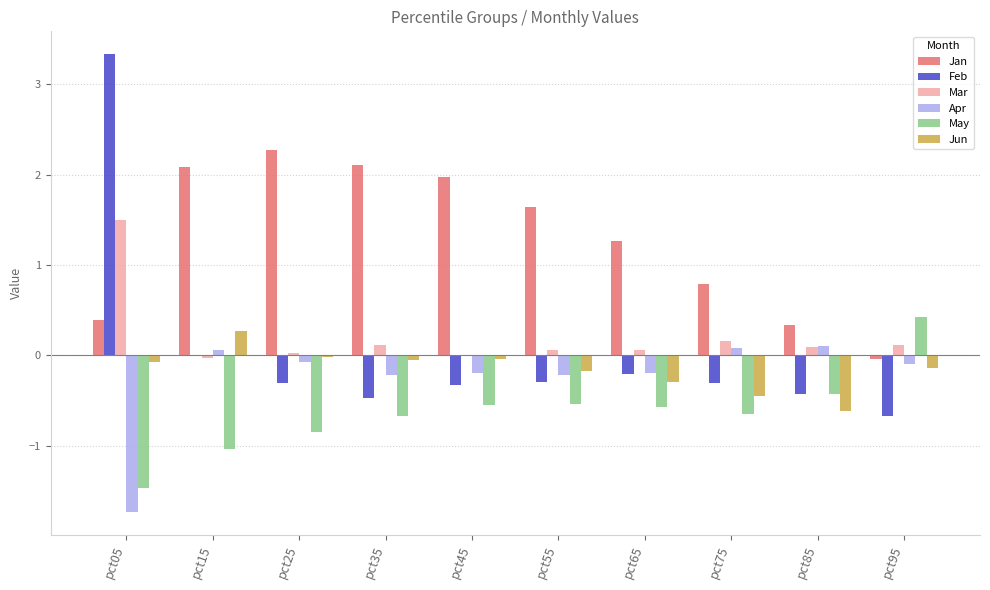

Which series changed the most between pct55 and pct95?

Jan